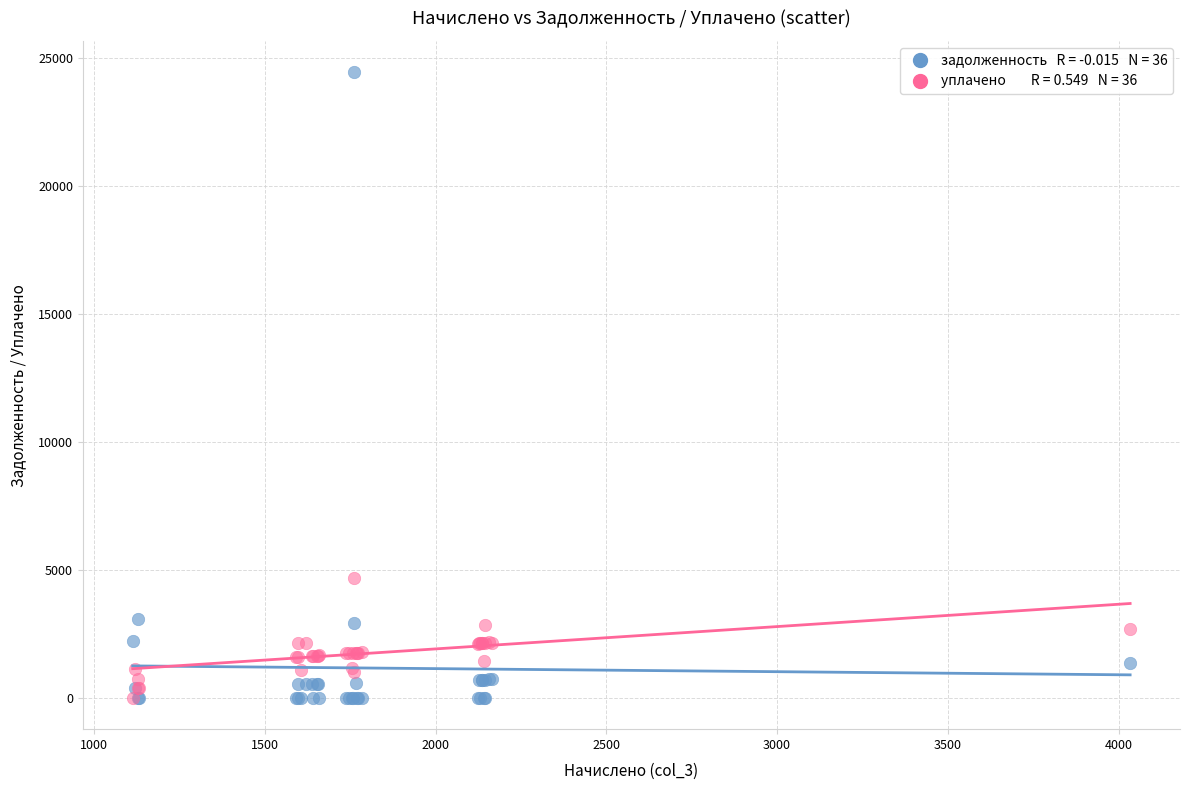

Across all series, what Y value is closest to 12230?

4699.7